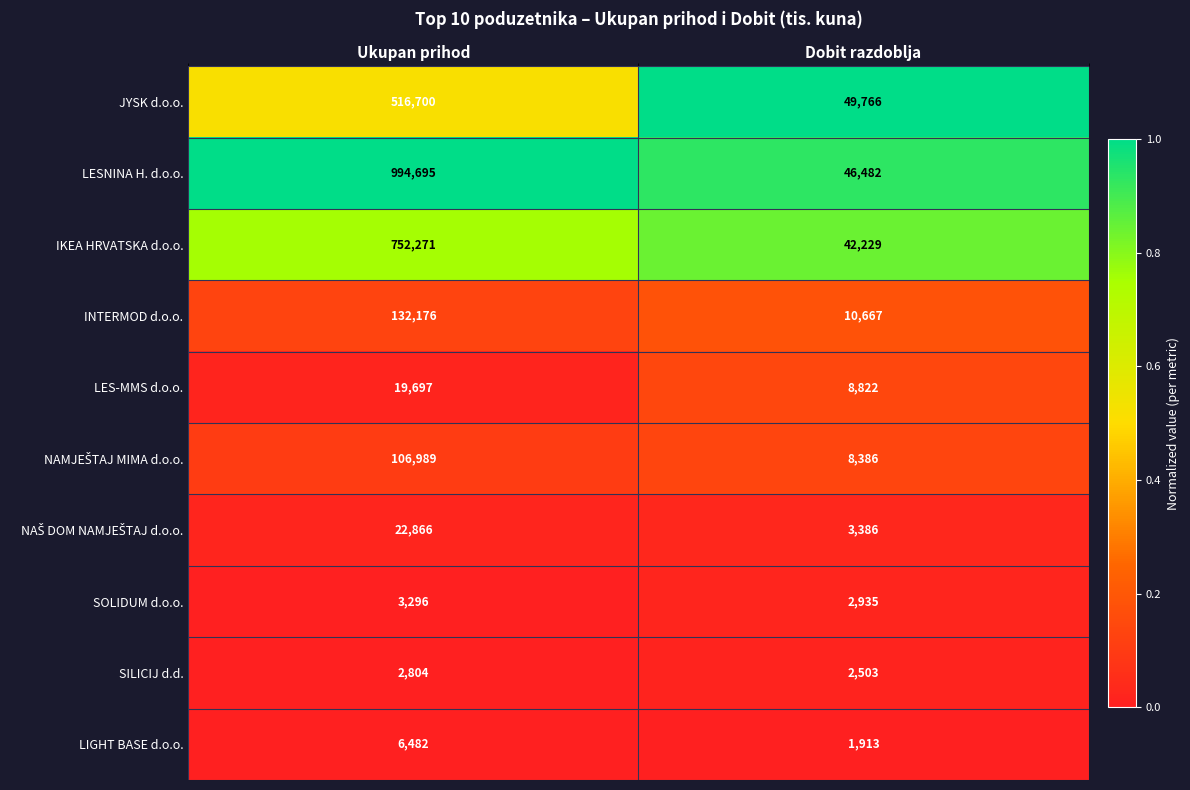

What is the sum of the SOLIDUM d.o.o. values at Ukupan prihod and Dobit razdoblja?

6231